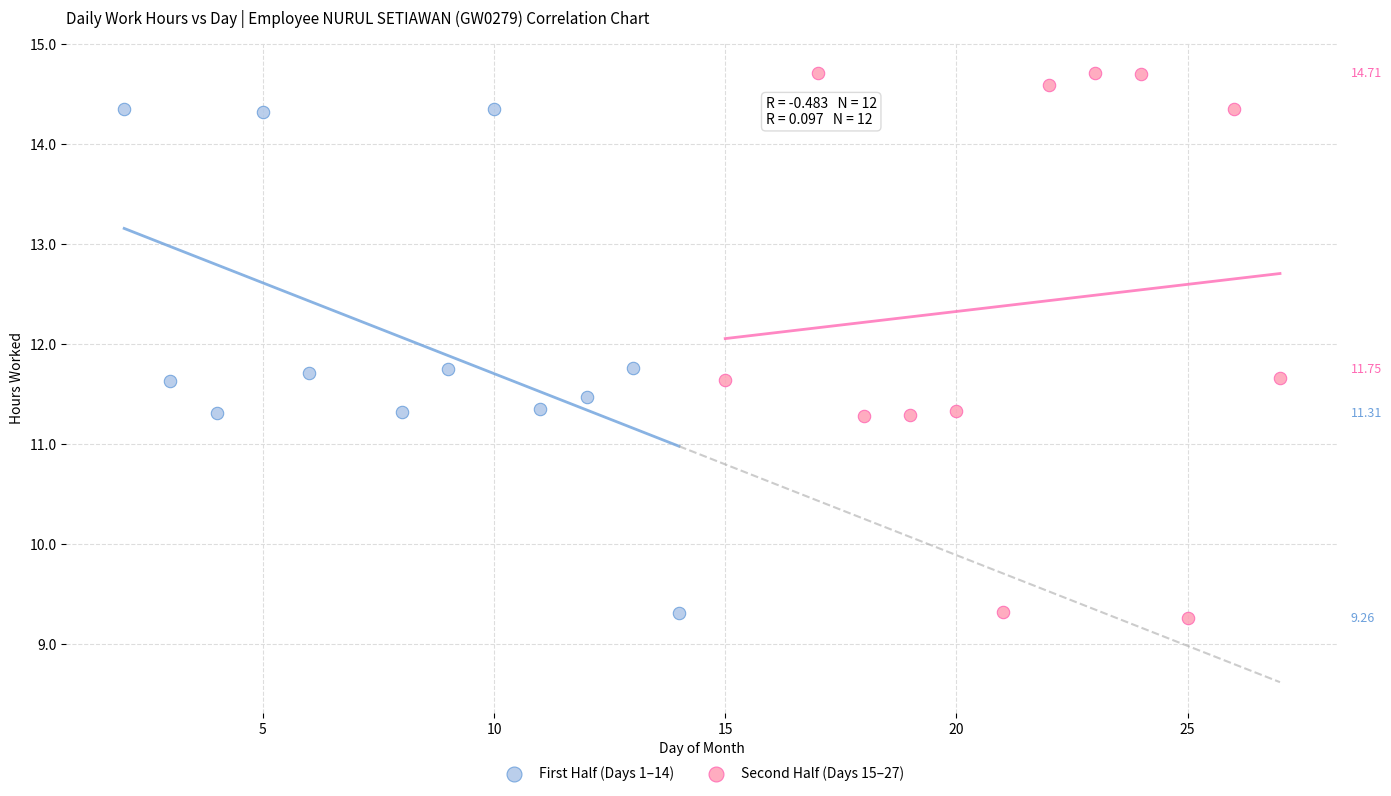

Which series has the largest Y range (max minus min)?

Second Half (Days 15–27)